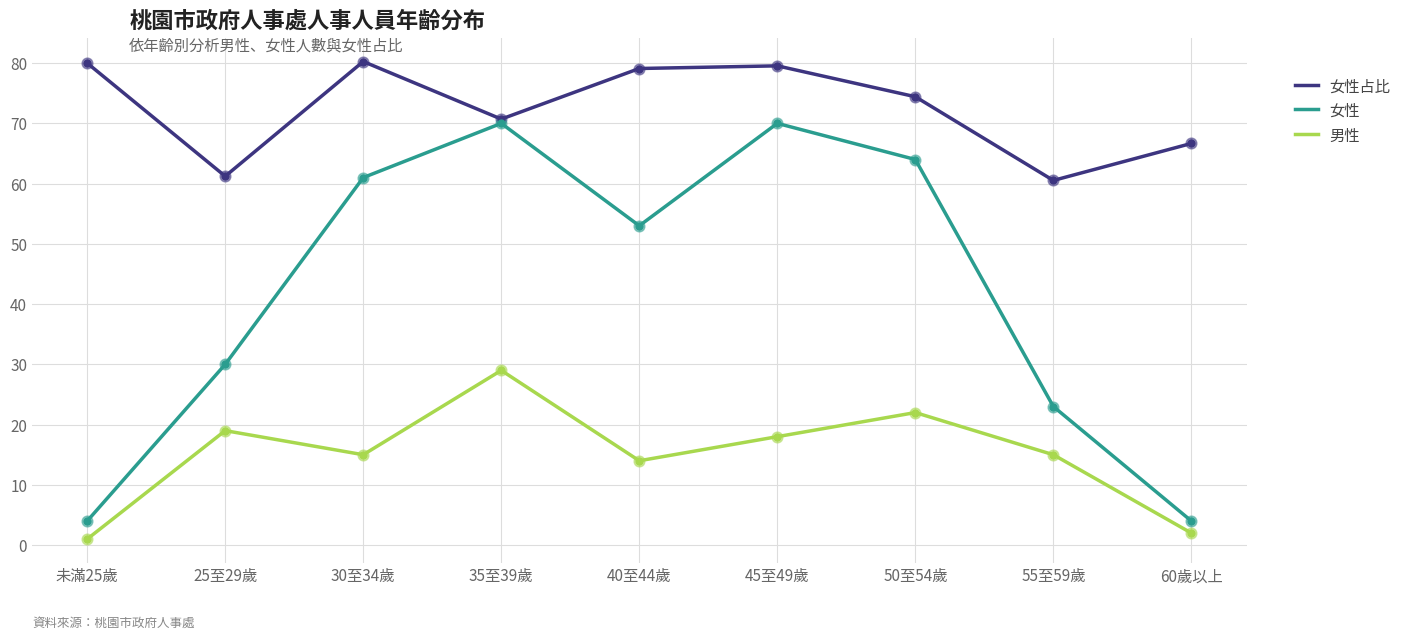

What are all the series names shown in the legend?

女性占比, 女性, 男性